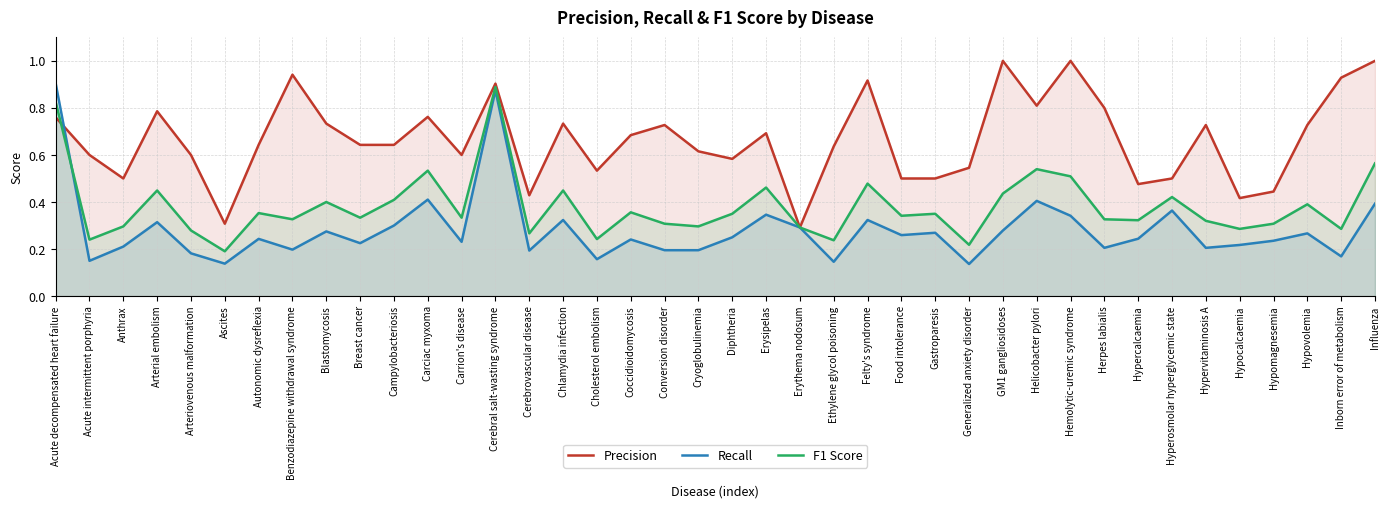

What is the average value of the Precision series?

0.7